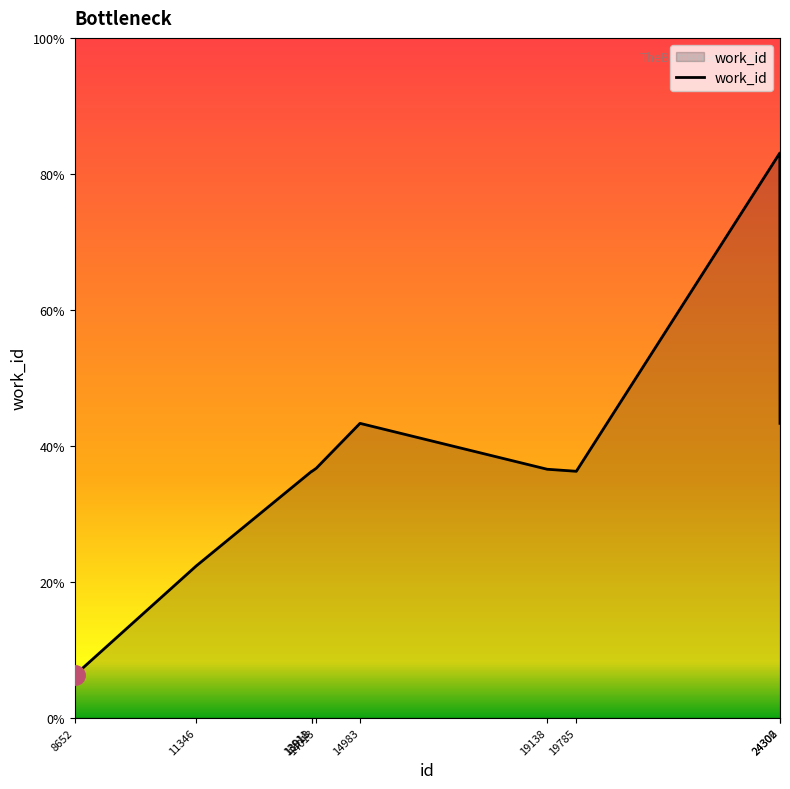

Does the chart have visible grid lines?

No